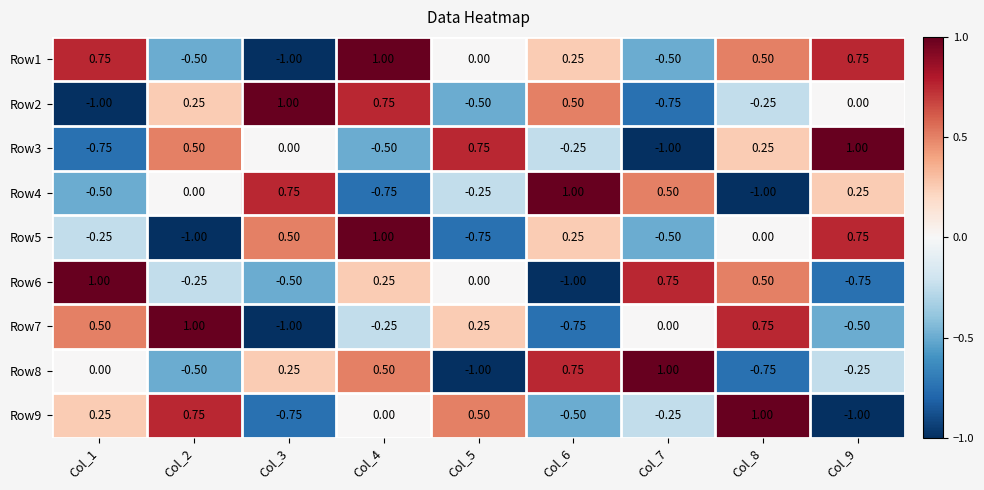

Is the value of Row5 at Col_9 greater than the value of Row1 at Col_4?

No